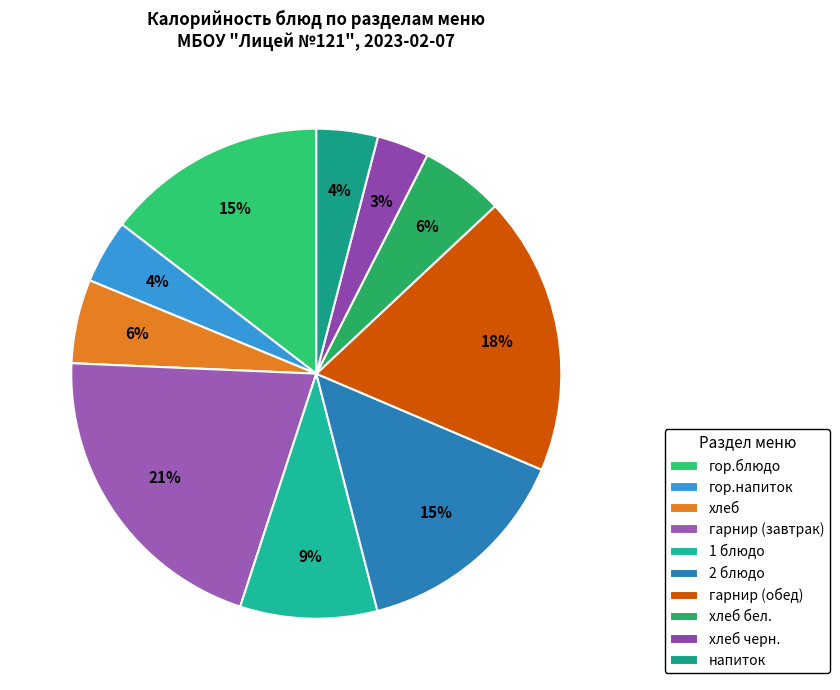

Is there a majority slice in this chart?

No